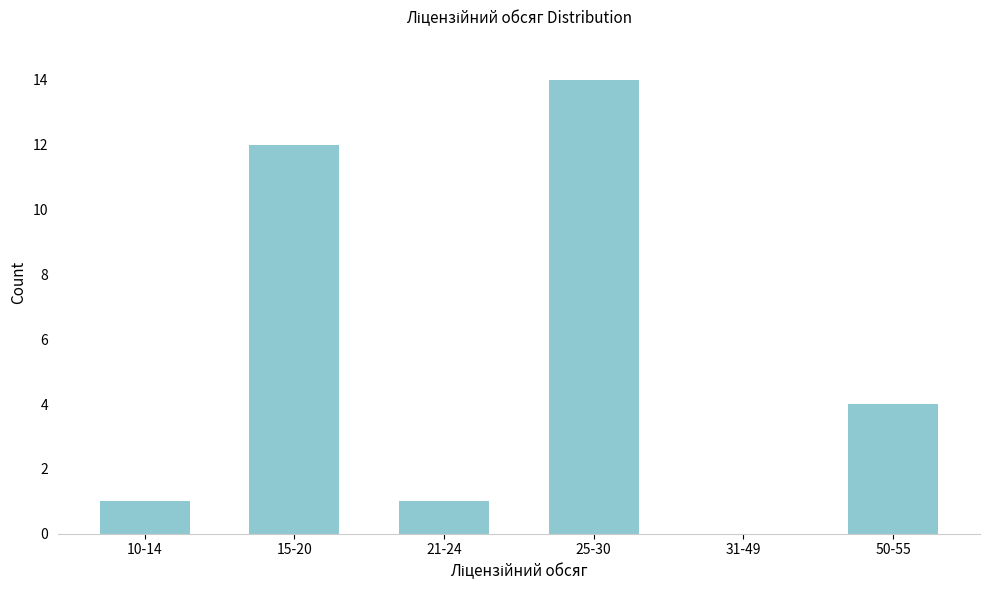

Reading left to right, list all the values displayed in this chart.

10-14=1	15-20=12	21-24=1	25-30=14	31-49=0	50-55=4